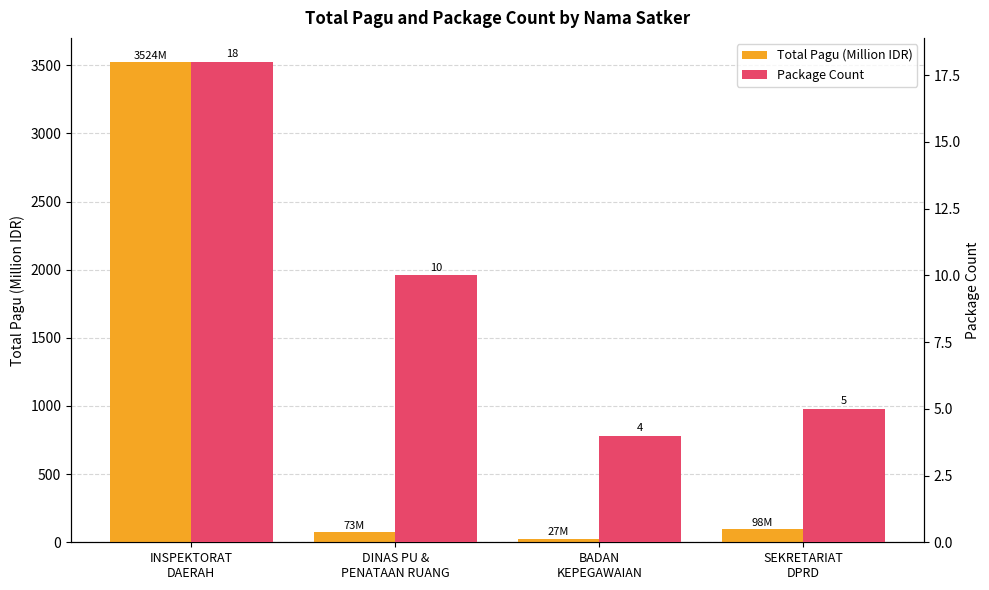

What is the difference between the highest and lowest values at SEKRETARIAT
DPRD?

92.7